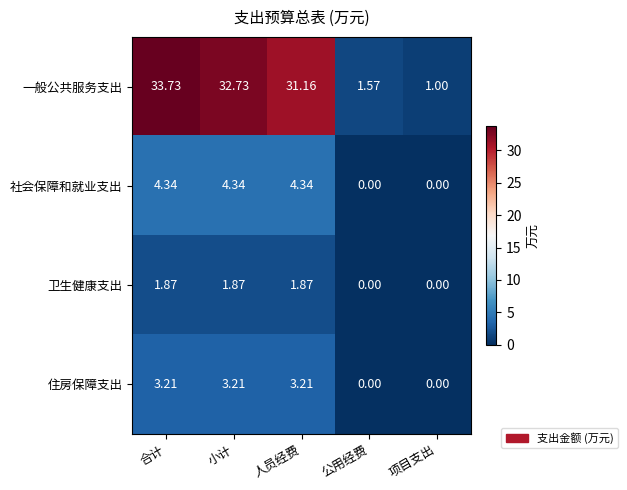

Is the value of 住房保障支出 at 公用经费 greater than the value of 一般公共服务支出 at 公用经费?

No